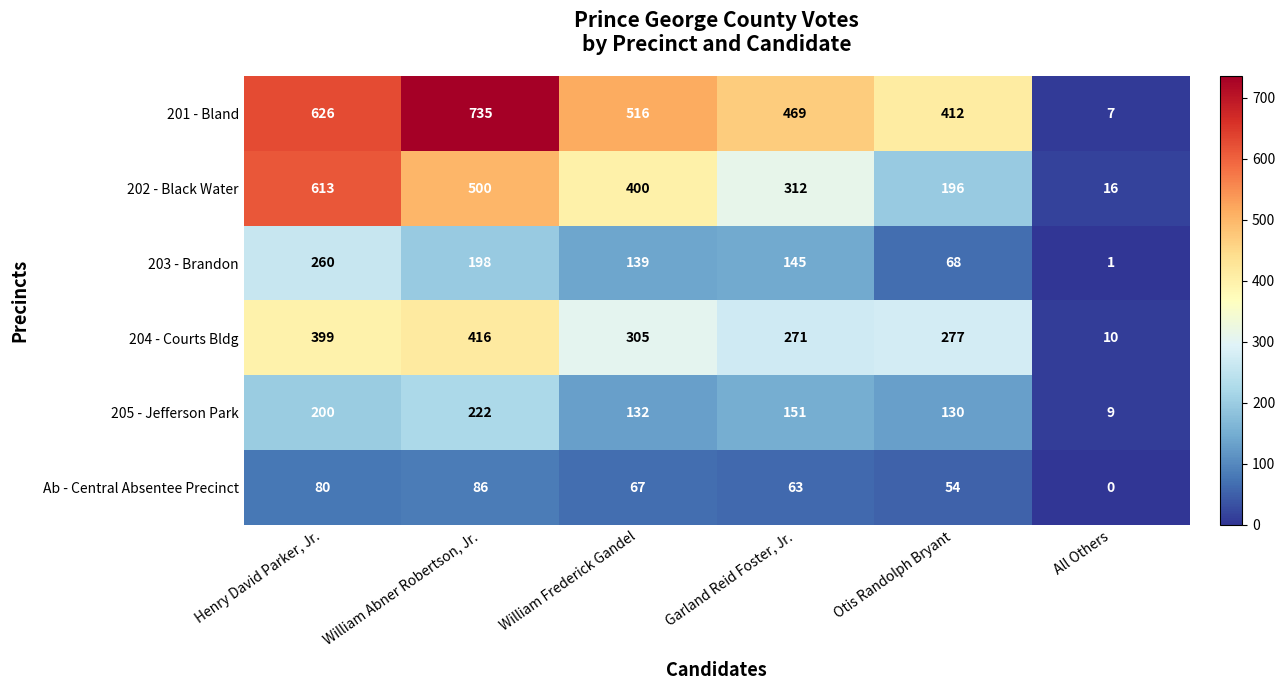

At how many categories does at least one series exceed 208?

5